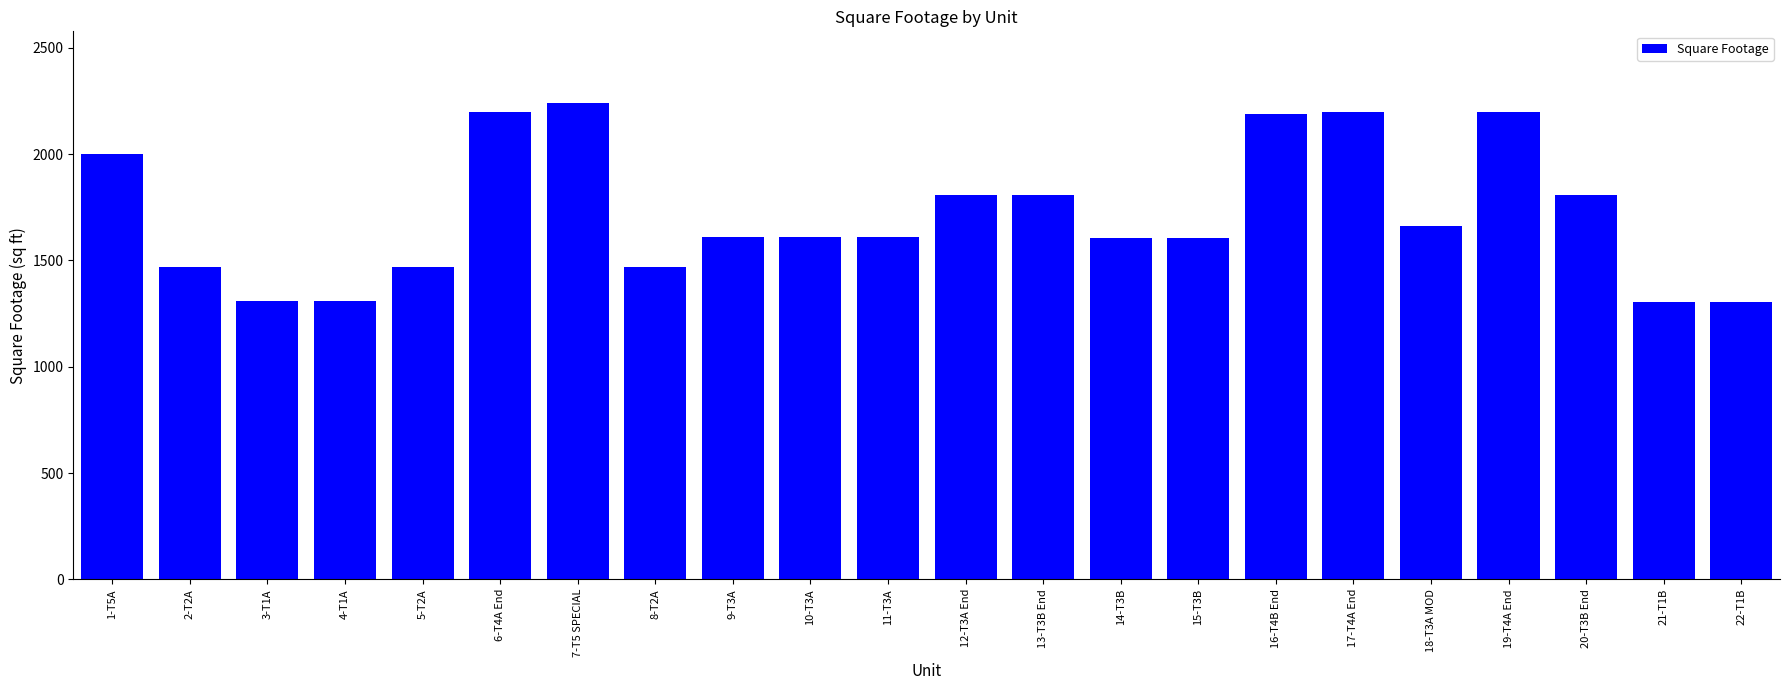

What is the maximum value shown in the chart?

2241